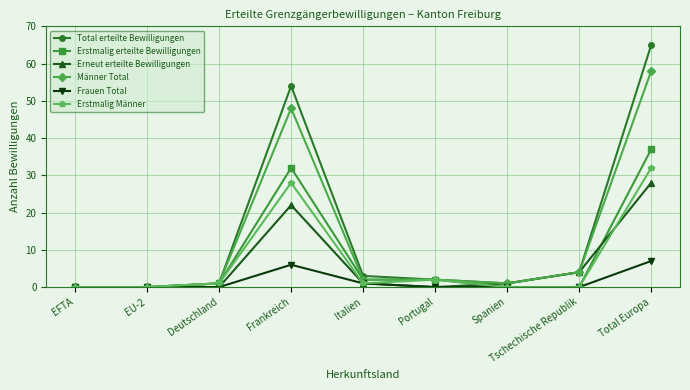

What is the greatest value displayed?

65